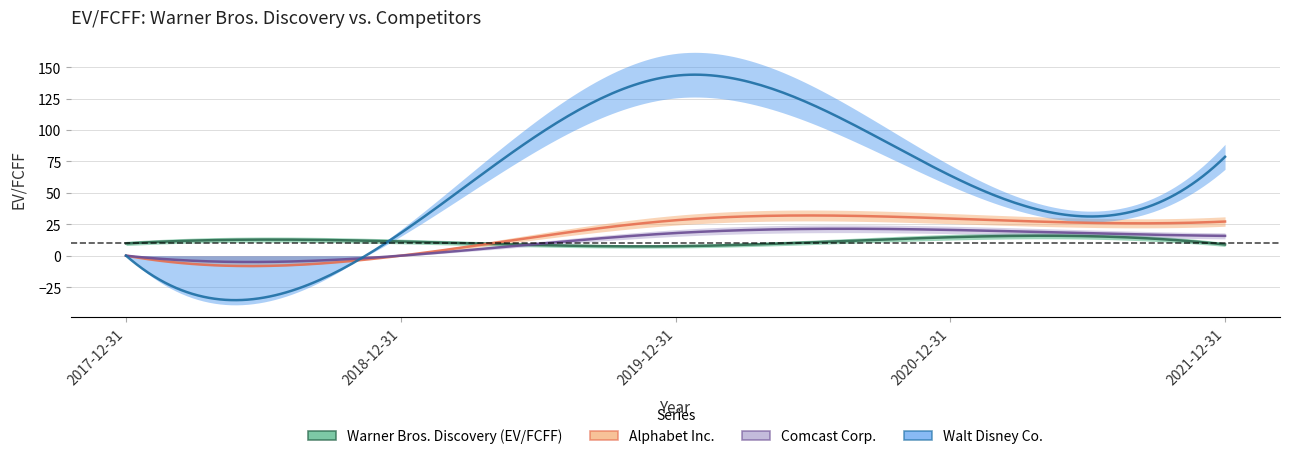

List the series in order of their peak value, lowest first.

Warner Bros. Discovery (EV/FCFF), Comcast Corp., Alphabet Inc., Walt Disney Co.